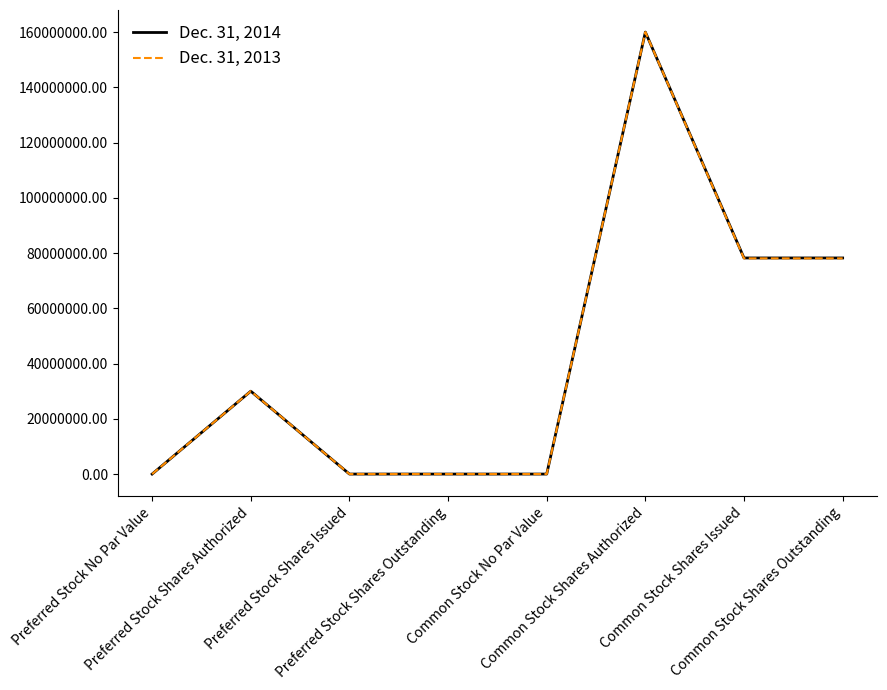

What is the maximum value shown in the chart?

160000000